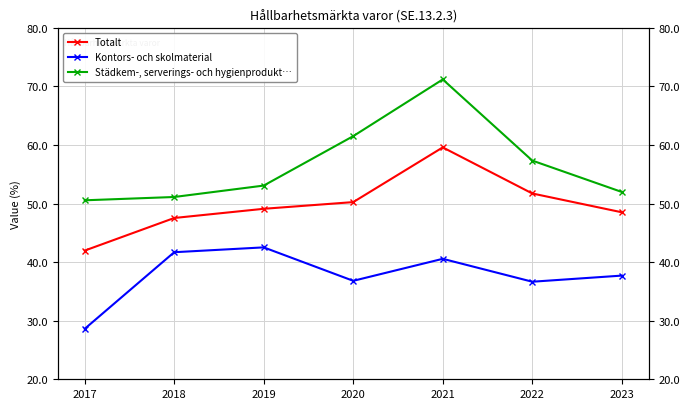

Where does the Totalt series first go above 49?

2019